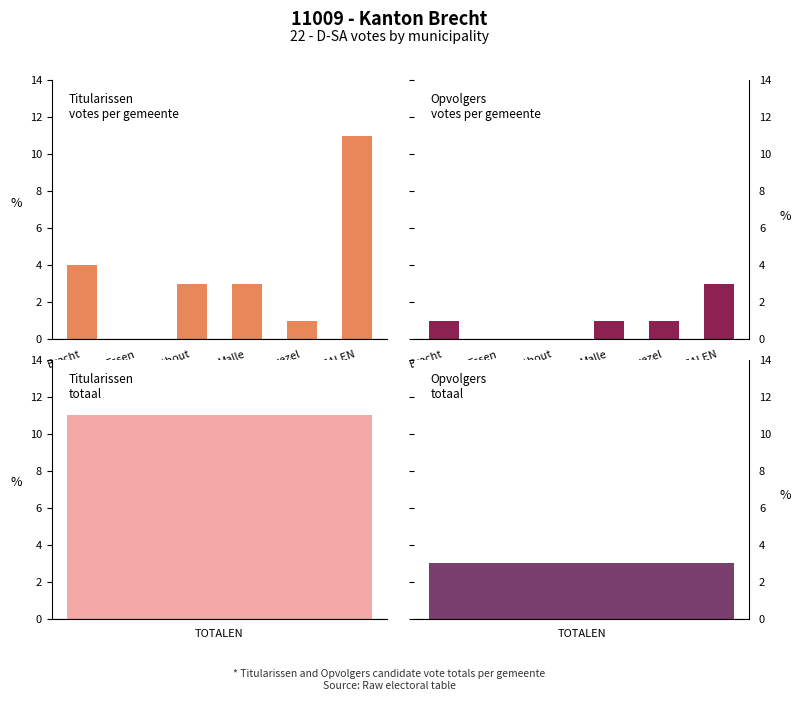

What are all the series names shown in the legend?

Titularissen, Opvolgers